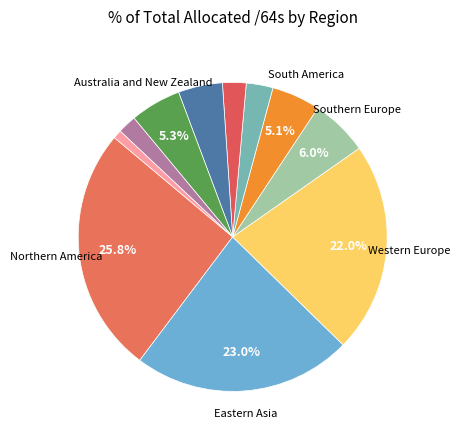

Is there any slice that represents more than half of the pie?

No